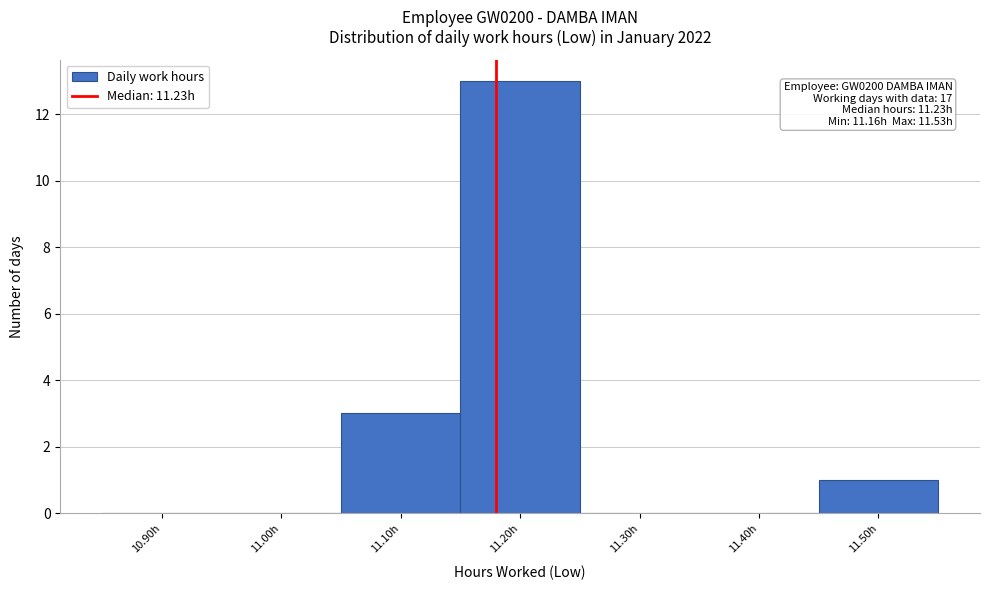

Reading left to right, transcribe all the data shown in this chart.

10.90h=0	11.00h=0	11.10h=3	11.20h=13	11.30h=0	11.40h=0	11.50h=1